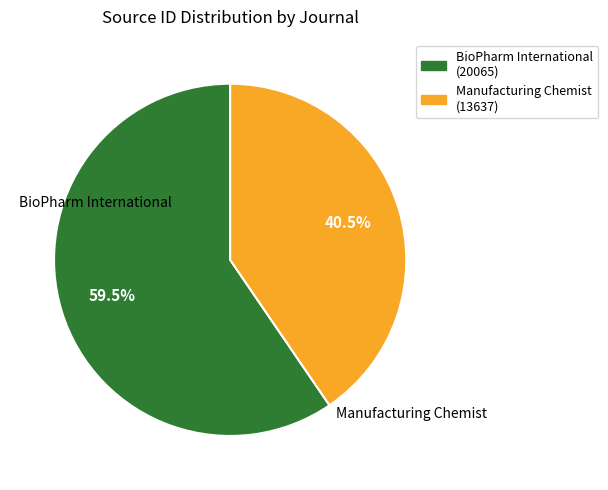

To the nearest percent, what is the difference between the BioPharm International and Manufacturing Chemist slice percentages?

19%